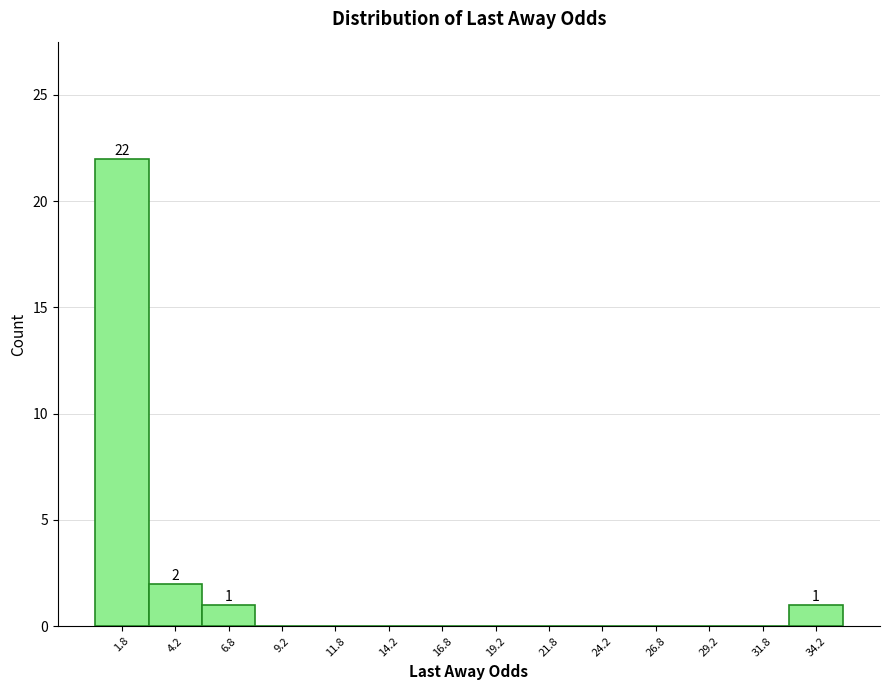

Which range on the x-axis has the tallest bar?

0.5 to 3.0